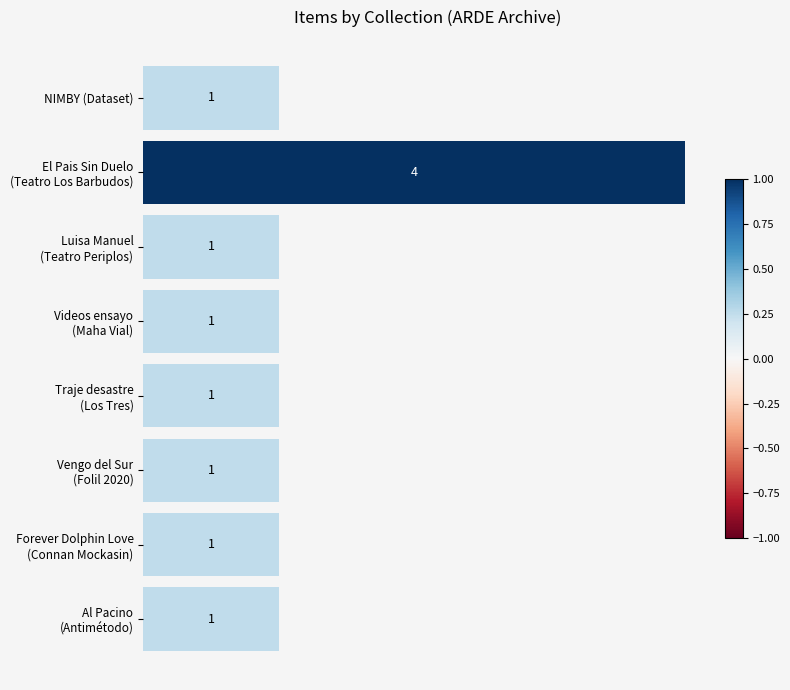

What is the value of the 4th bar from the top?

1